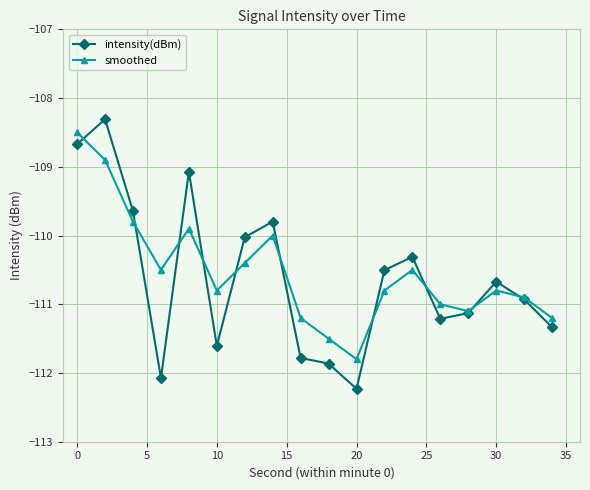

Reading left to right, transcribe all the data shown in this chart.

intensity(dBm): -108.7	-108.3	-109.6	-112.1	-109.1	-111.6	-110.0	-109.8	-111.8	-111.9	-112.2	-110.5	-110.3	-111.2	-111.1	-110.7	-110.9	-111.3
smoothed: -108.5	-108.9	-109.8	-110.5	-109.9	-110.8	-110.4	-110.0	-111.2	-111.5	-111.8	-110.8	-110.5	-111.0	-111.1	-110.8	-110.9	-111.2